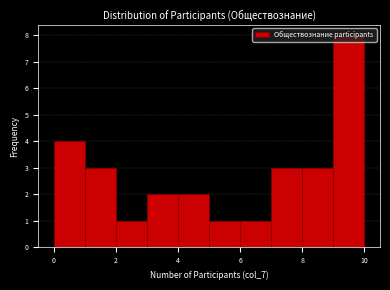

Reading left to right, list every bar in this chart as the range it spans on the x-axis followed by its height. The values are not printed on the chart, so give them approximately, as read against the axis.

0 to 1: 4
1 to 2: 3
2 to 3: 1
3 to 4: 2
4 to 5: 2
5 to 6: 1
6 to 7: 1
7 to 8: 3
8 to 9: 3
9 to 10: 8